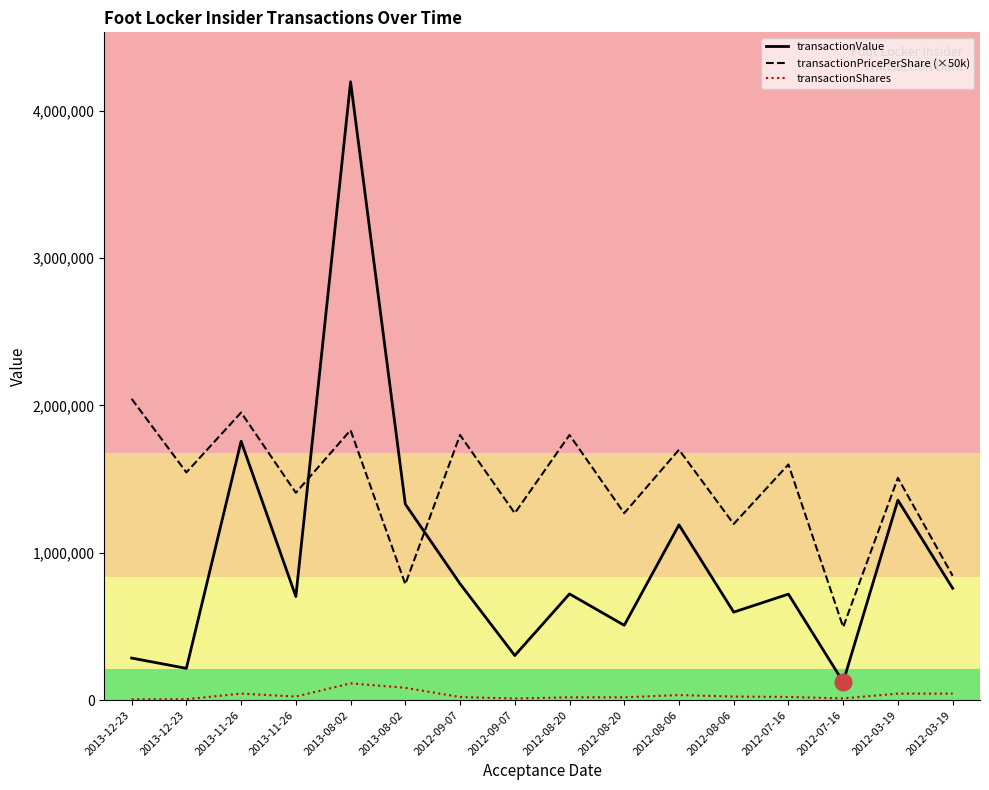

Reading left to right, extract all data points from this chart.

transactionValue: 286300.0	216440.0	1757250.0	703875.0	4196276.0	1331005.0	790524.0	303579.0	721476.0	508741.0	1190000.0	598000.0	720000.0	124125.0	1357713.0	759900.0
transactionPricePerShare (×50k): 2045000.0	1546000.0	1952500.0	1407750.0	1832435.0	787575.0	1800000.0	1269250.0	1800000.0	1269250.0	1700000.0	1196000.0	1600000.0	496500.0	1508570.0	844335.0
transactionShares: 7000.0	7000.0	45000.0	25000.0	114500.0	84500.0	21959.0	11959.0	20041.0	20041.0	35000.0	25000.0	22500.0	12500.0	45000.0	45000.0